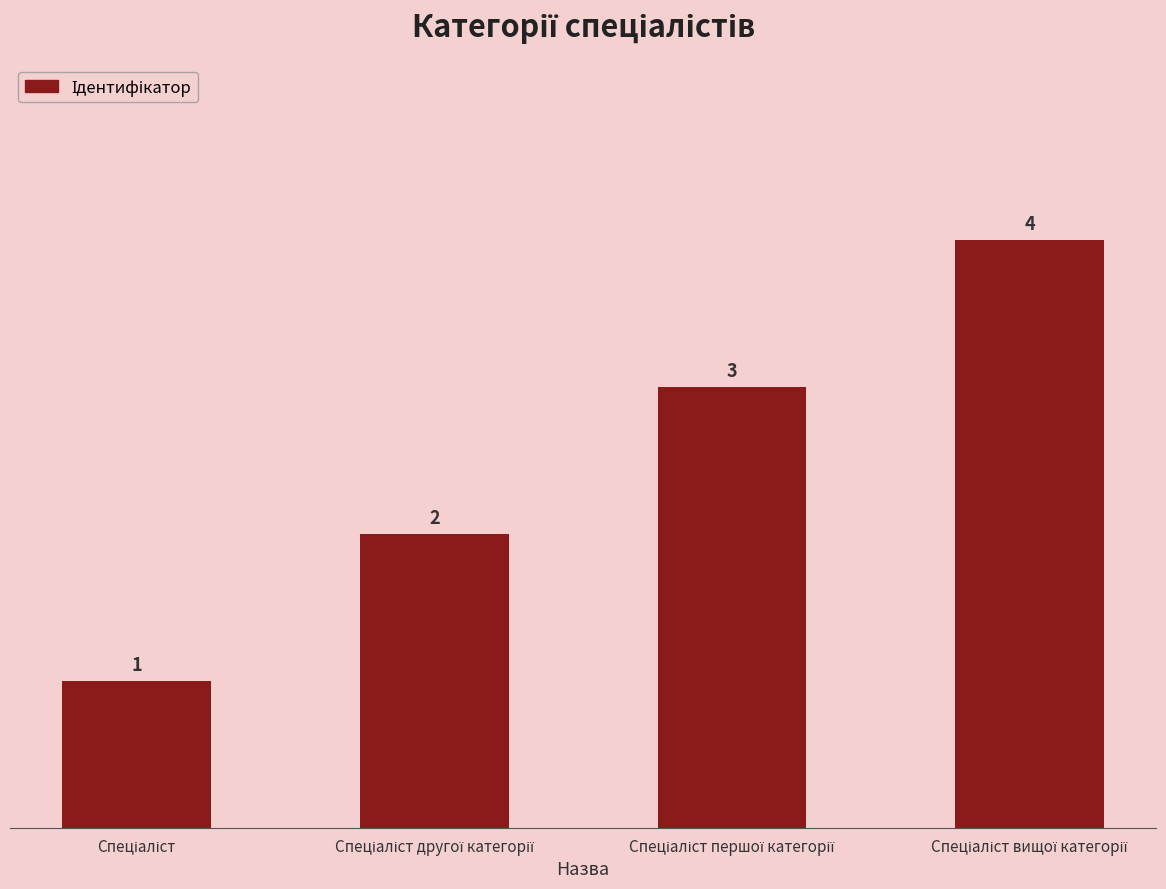

Count the values in the range 2 to 4.

3